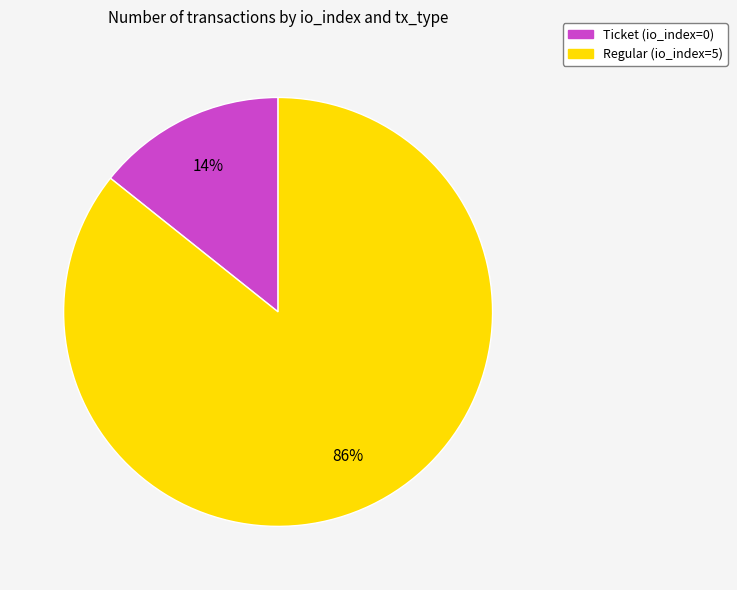

Is there a majority slice in this chart?

Yes